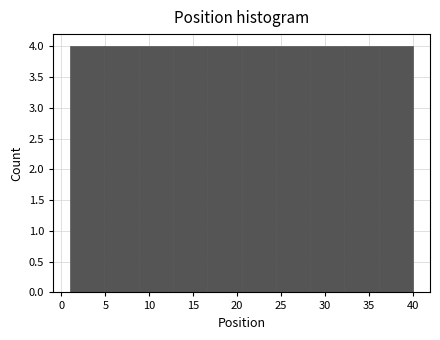

Reading left to right, list every bar in this chart as the range it spans on the x-axis followed by its height. Neither the bar edges nor the heights are printed on the chart, so give them approximately, as read against the axes.

1.0 to 4.9: 4
4.9 to 8.8: 4
8.8 to 12.7: 4
12.7 to 16.6: 4
16.6 to 20.5: 4
20.5 to 24.4: 4
24.4 to 28.3: 4
28.3 to 32.2: 4
32.2 to 36.1: 4
36.1 to 40.0: 4